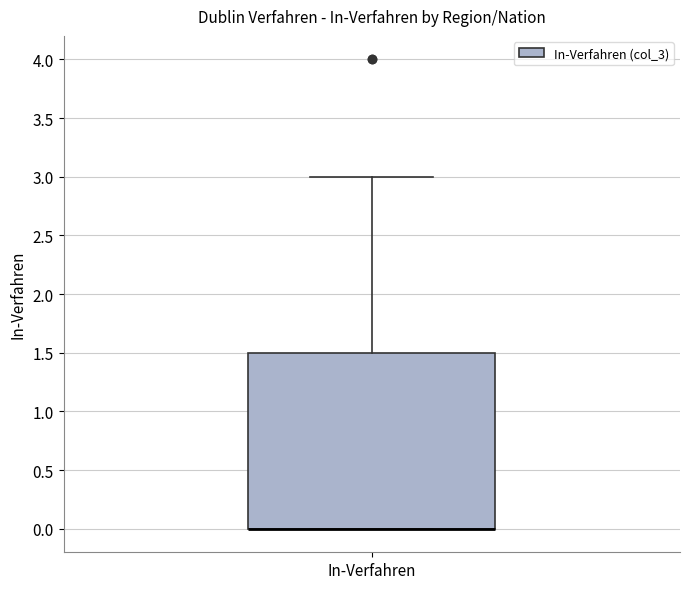

Transcribe this box plot: give where the median line is, the range the box spans, and where the two whiskers end, as read against the y-axis. The values are not printed on the chart, so give them approximately, as read against the axis.

median 0.0 (drawn on the box's lower edge), box 0.0 to 1.5, whiskers 0.0 to 3.0